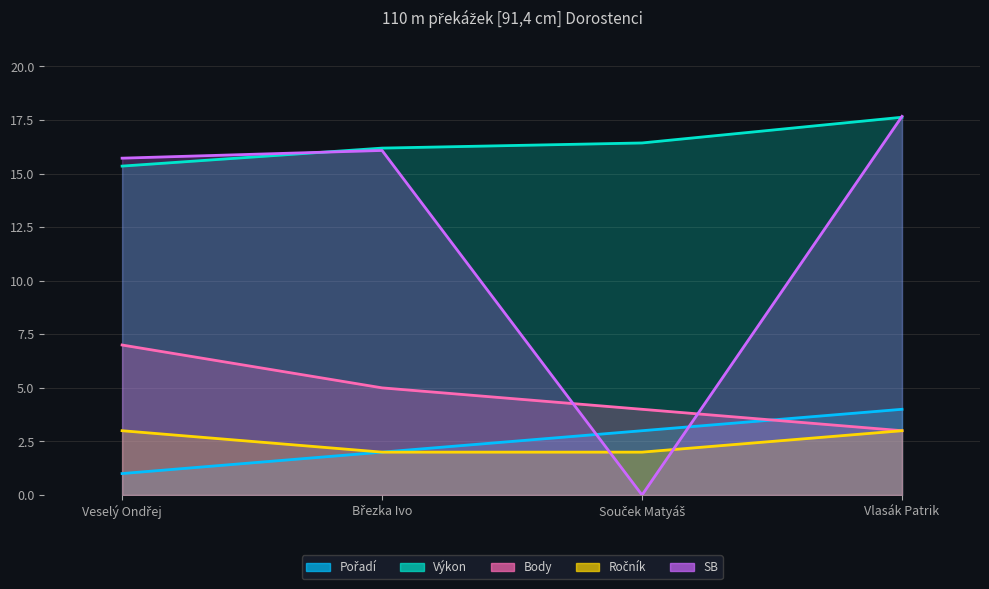

At which label is Ročník closest to 2?

Březka Ivo